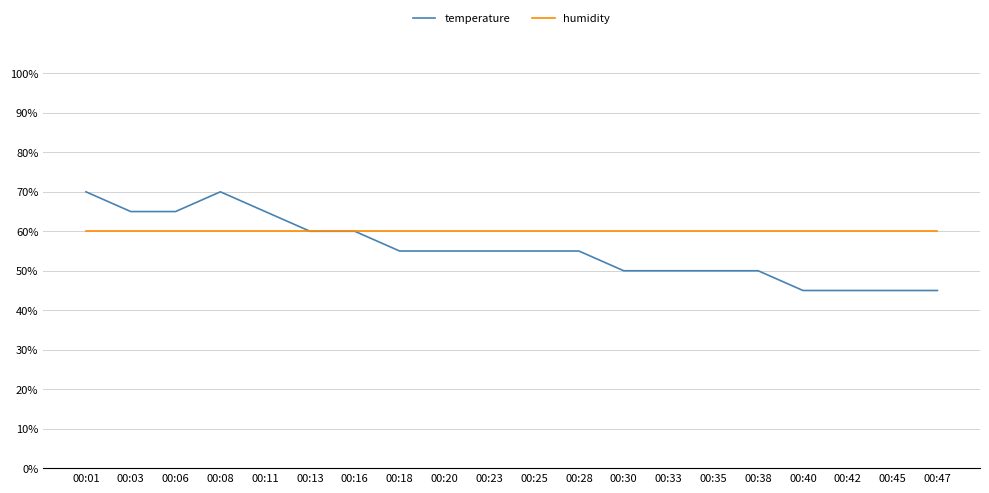

At 00:30, list the series in order from largest to smallest.

humidity, temperature